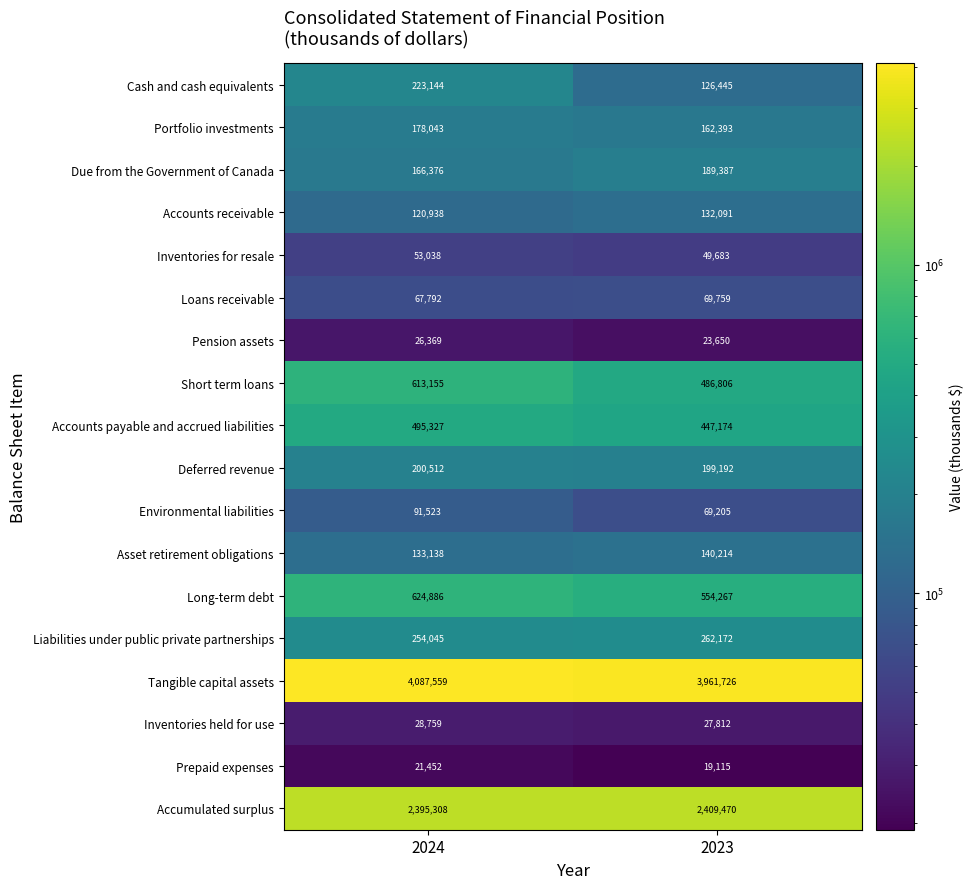

What is the maximum value shown in the chart?

4087559